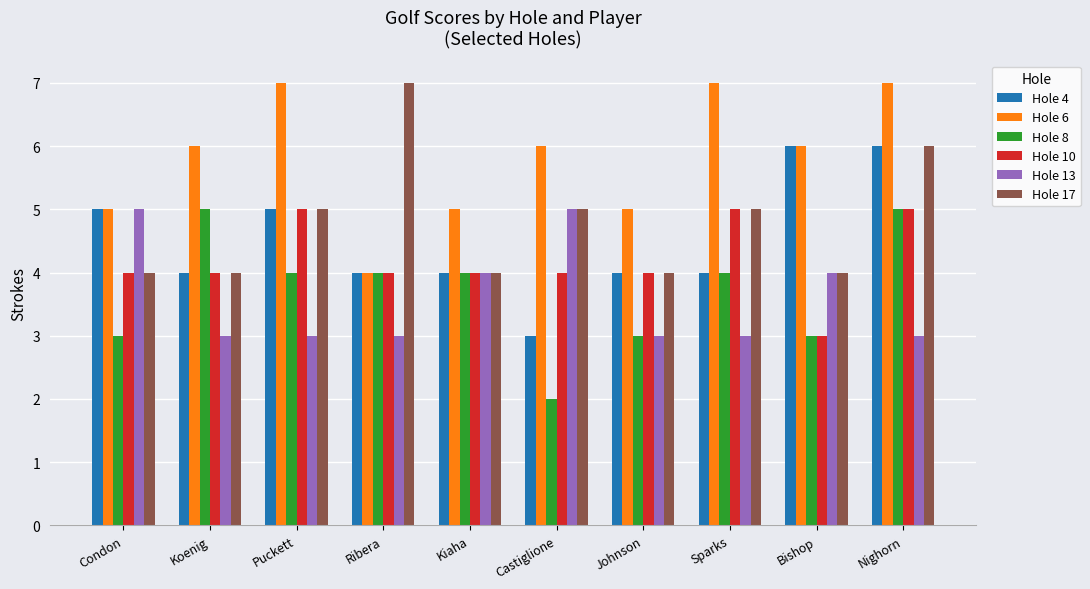

Reading right to left, extract all data points from this chart.

Hole 4: 6	6	4	4	3	4	4	5	4	5
Hole 6: 7	6	7	5	6	5	4	7	6	5
Hole 8: 5	3	4	3	2	4	4	4	5	3
Hole 10: 5	3	5	4	4	4	4	5	4	4
Hole 13: 3	4	3	3	5	4	3	3	3	5
Hole 17: 6	4	5	4	5	4	7	5	4	4